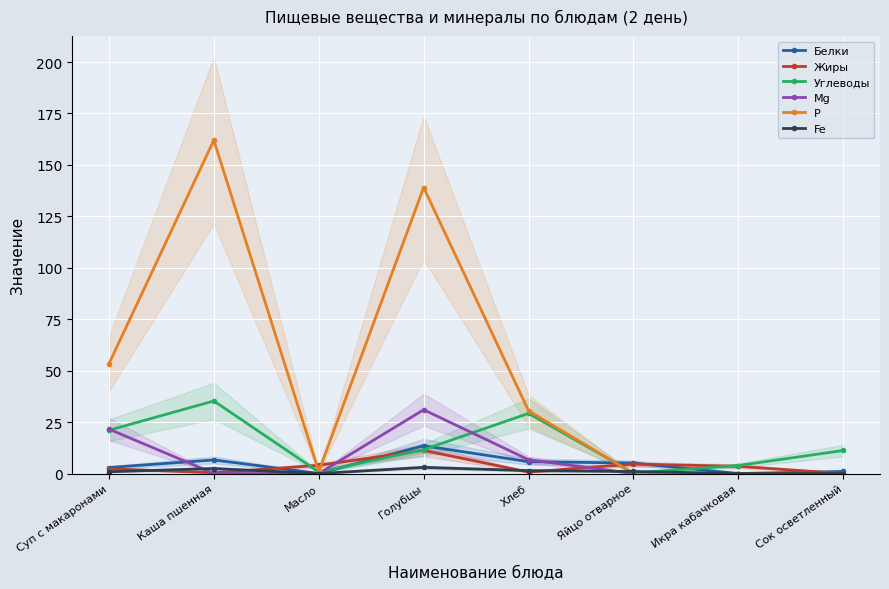

Is it true that Углеводы equals 18.6 at Голубцы?

False